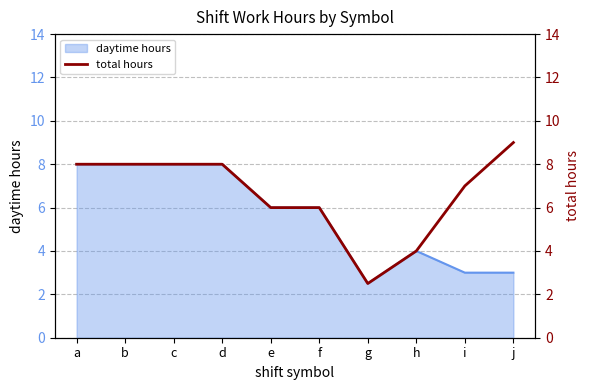

What is the minimum value shown in the chart?

2.5